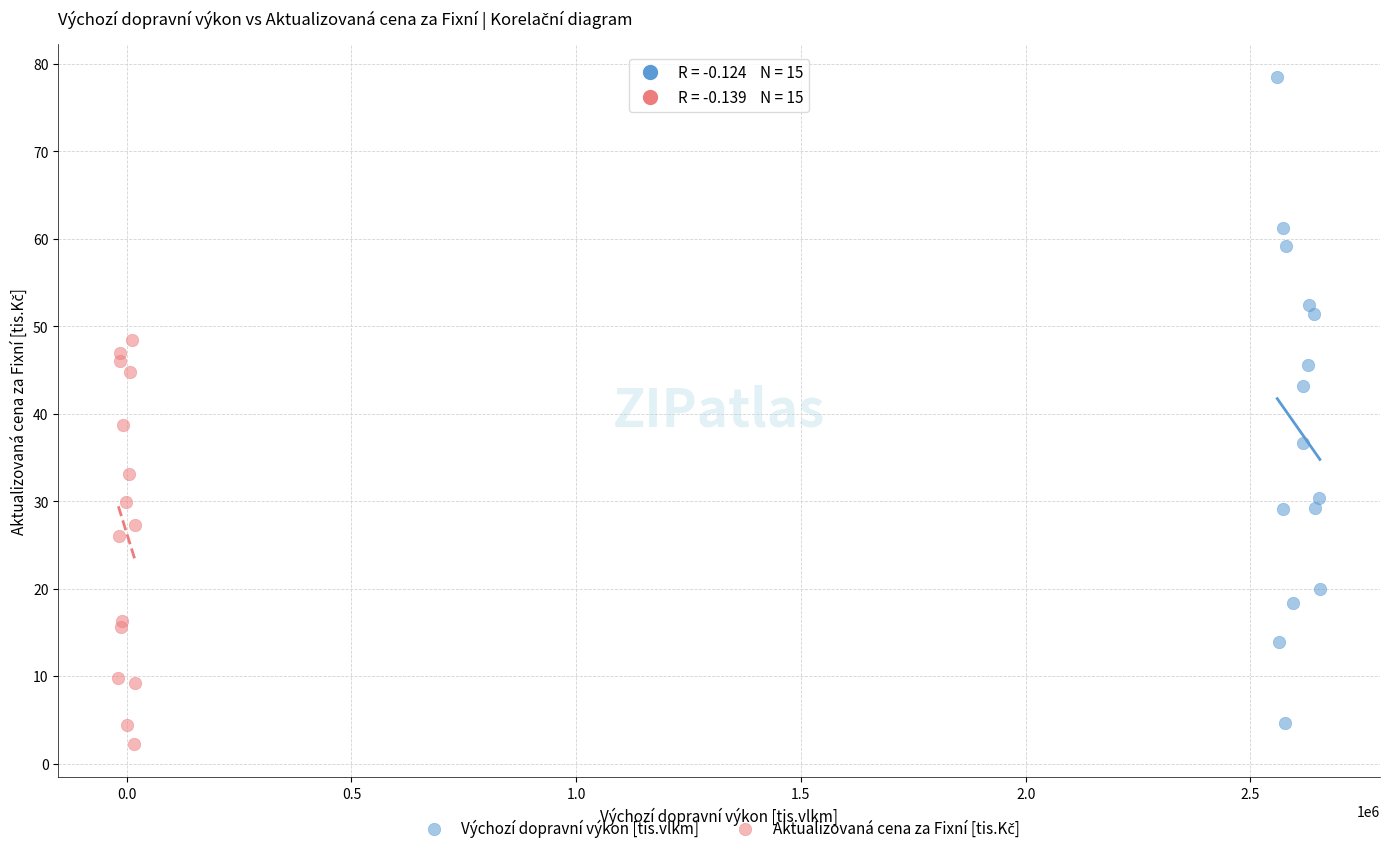

Which series has the widest spread of Y values?

Výchozí dopravní výkon [tis.vlkm]